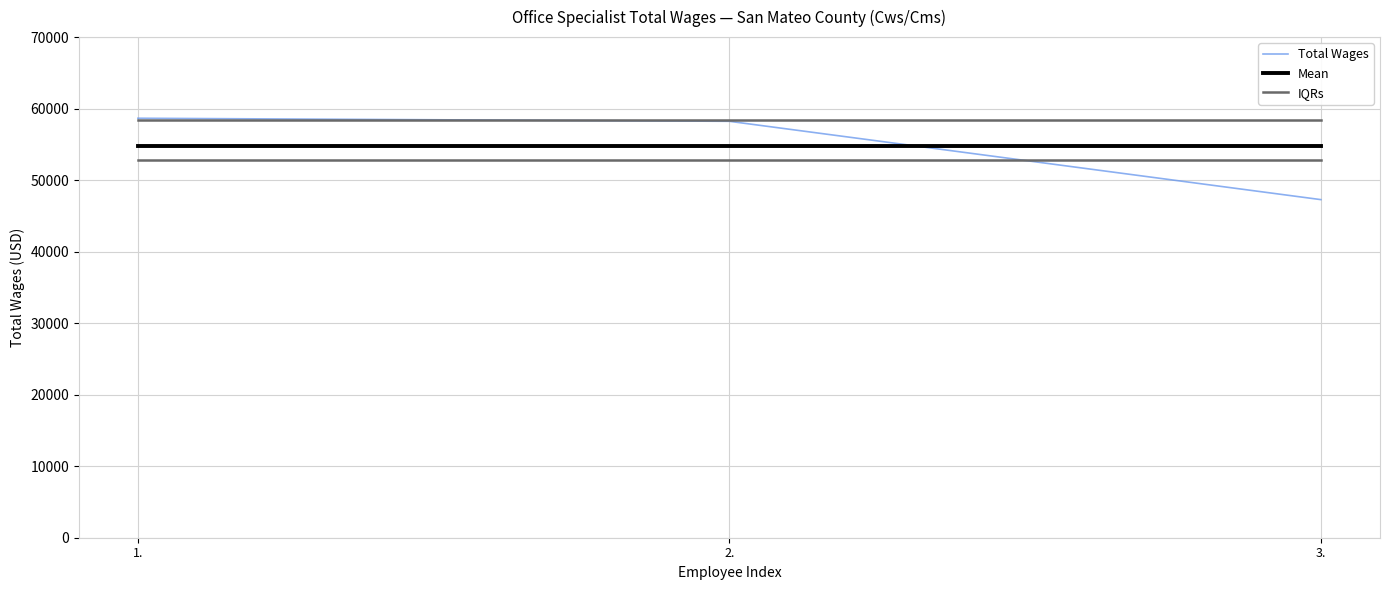

Between 1. and 3., which series saw the biggest shift?

Total Wages